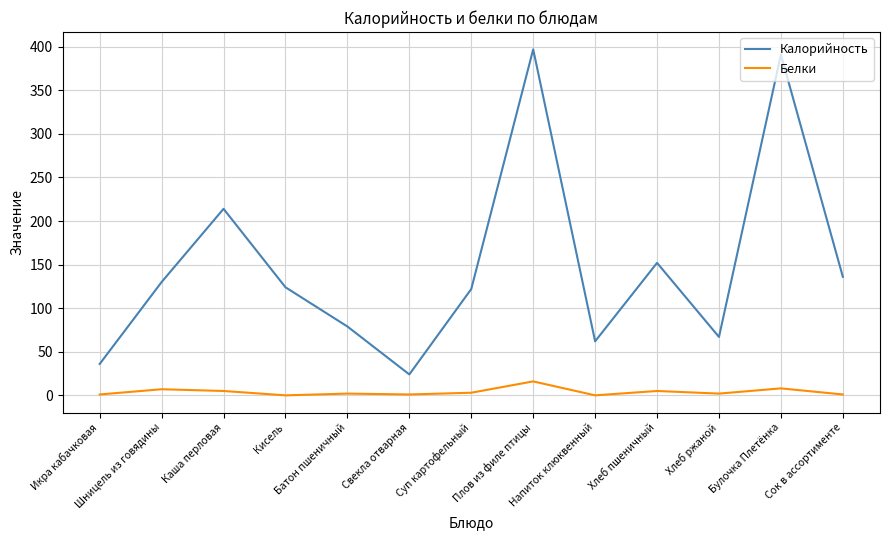

What are all the series names shown in the legend?

Калорийность, Белки